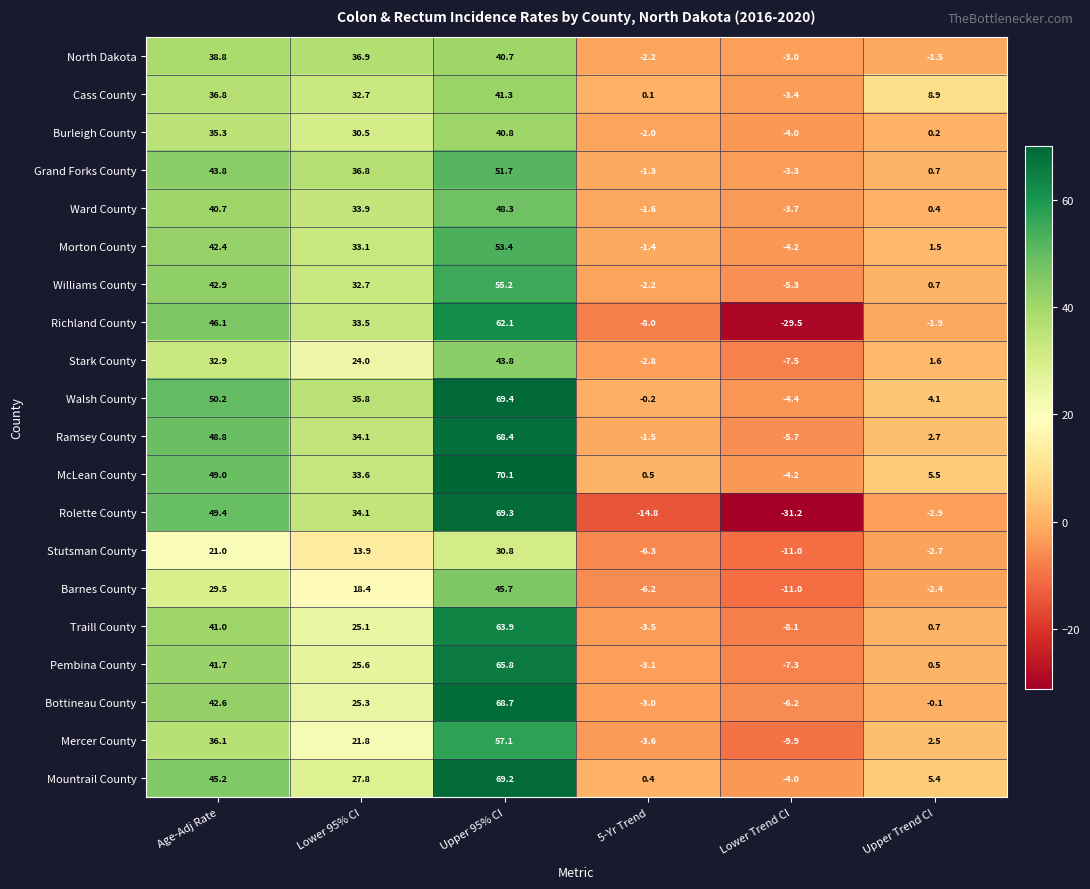

True or false: Traill County has a value of 21.2 at Age-Adj Rate.

False